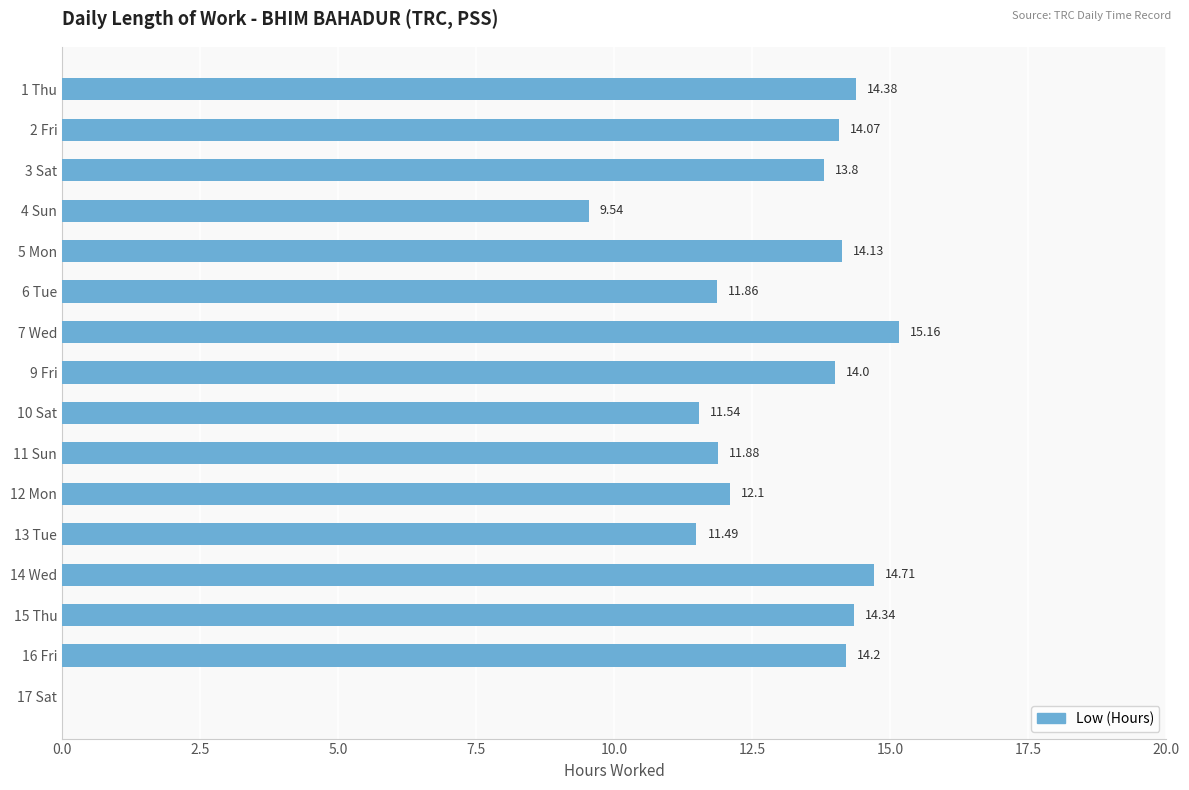

Between 13 Tue and 4 Sun, which is larger?

13 Tue